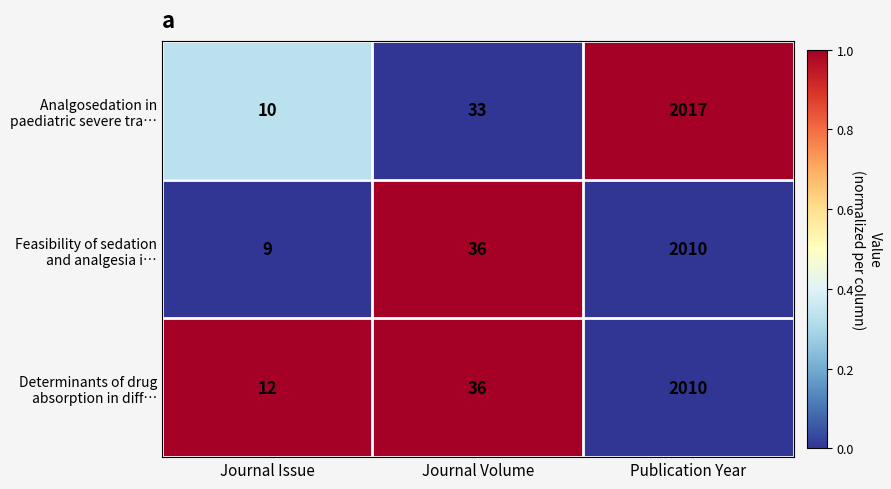

What is the greatest value displayed?

2017